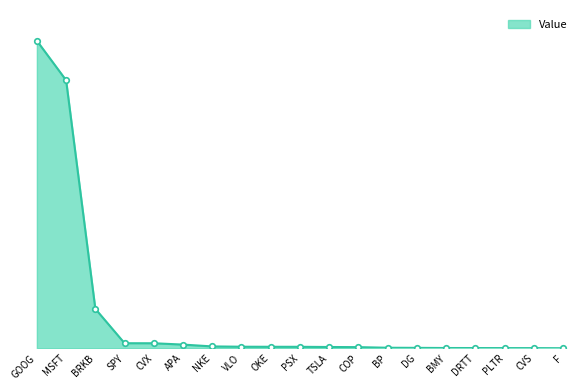

Between VLO and DG, which is larger?

VLO